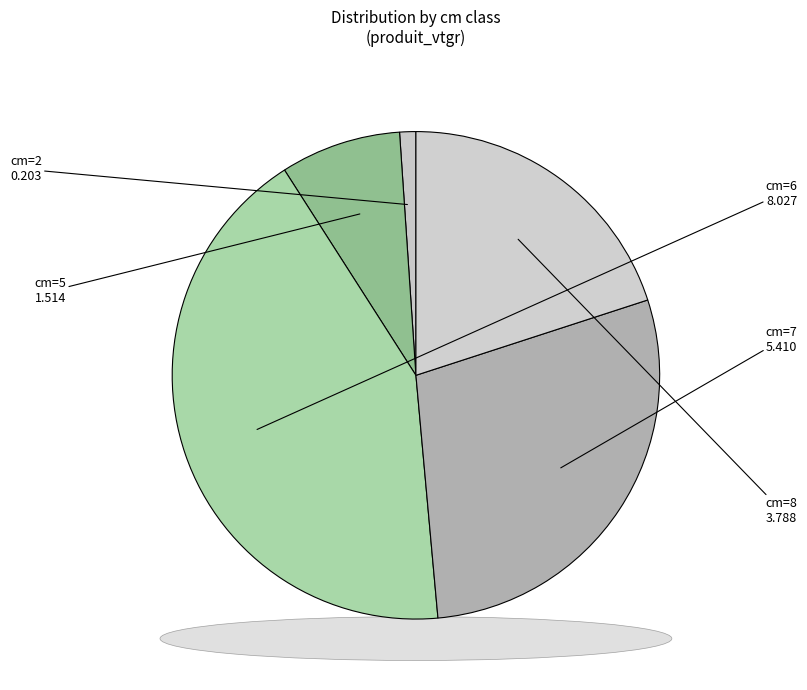

To the nearest percent, what is the difference between the largest and smallest slice percentages?

41%